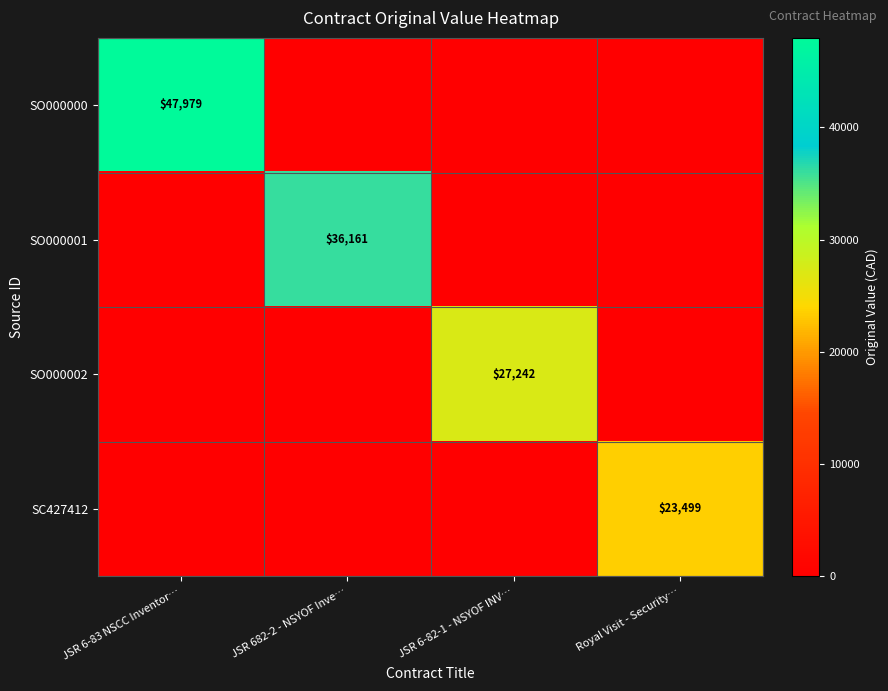

Is it true that SO000002 equals 27242 at JSR 6-82-1 - NSYOF INV…?

True